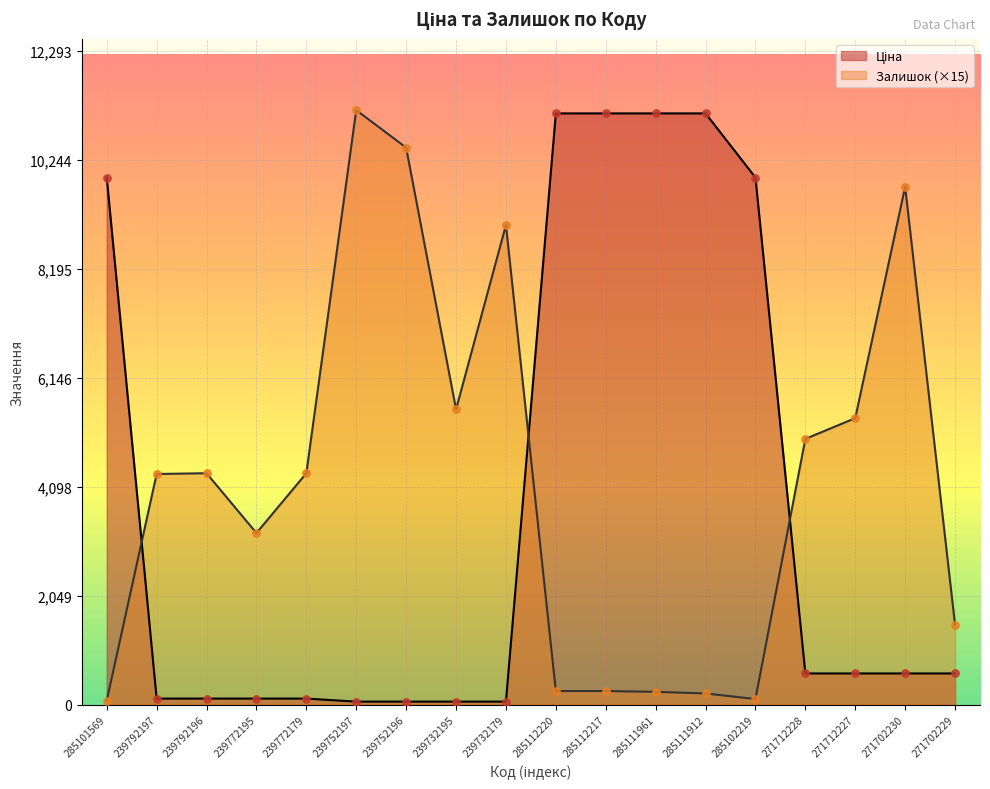

At which category is the sum across all series the highest?

285112220